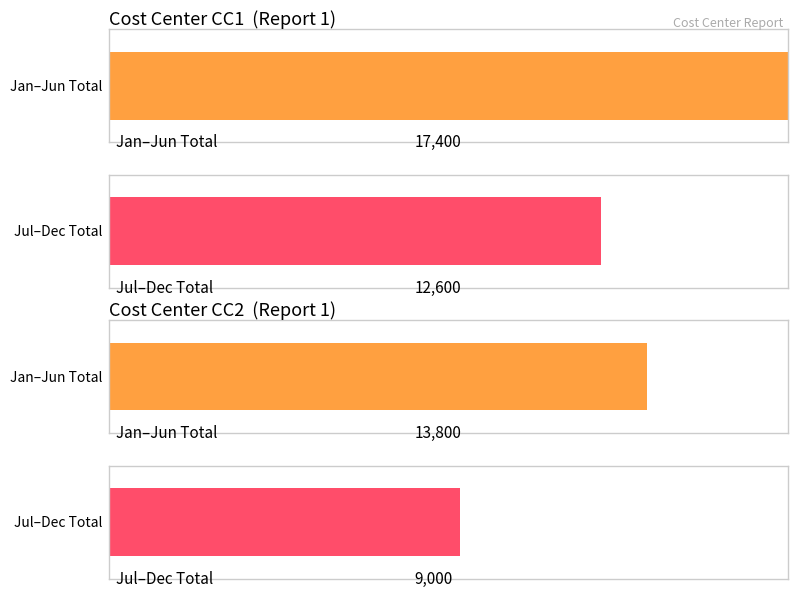

The CC1 series shows 17400 at CC11. True or false?

True